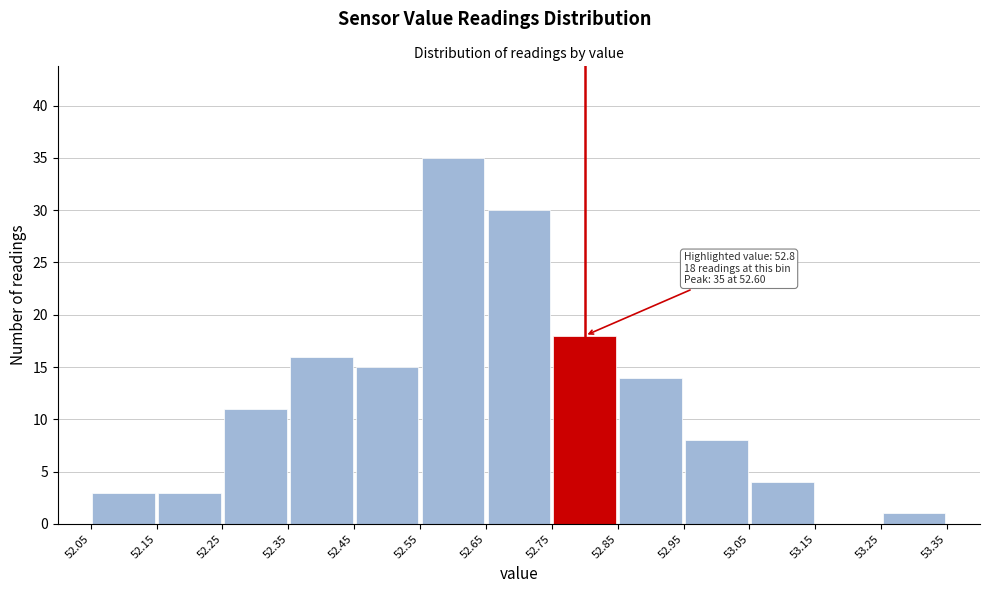

Over which range of the x-axis is the bar tallest?

52.55 to 52.65